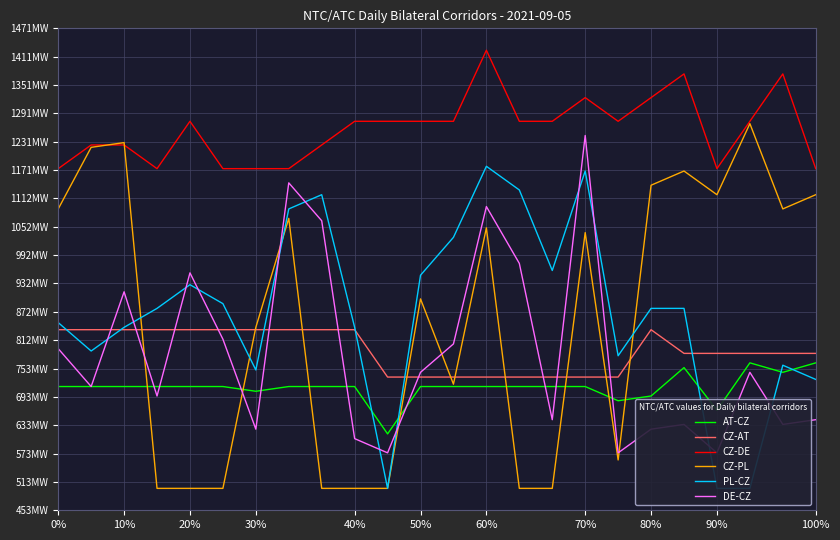

Rank the series at 100% from lowest to highest value.

DE-CZ, PL-CZ, AT-CZ, CZ-AT, CZ-PL, CZ-DE